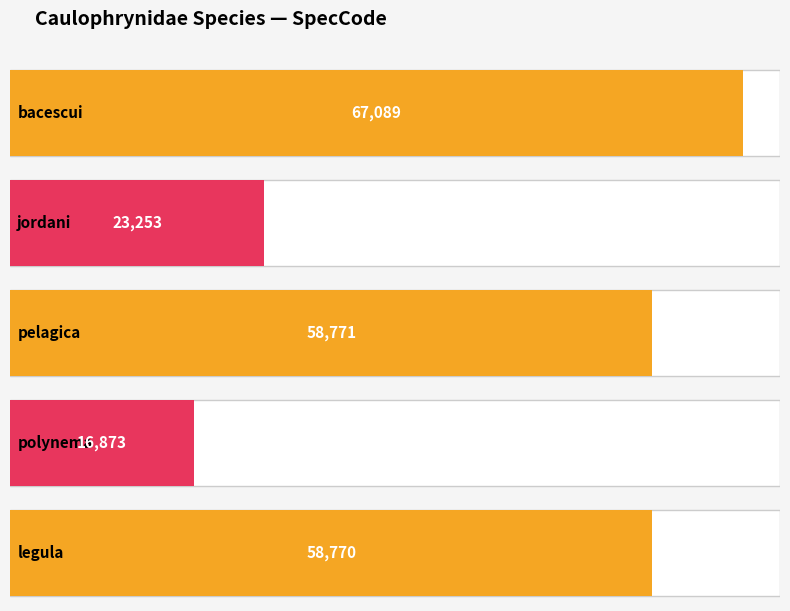

What is the value of the 3rd bar from the left?

58771